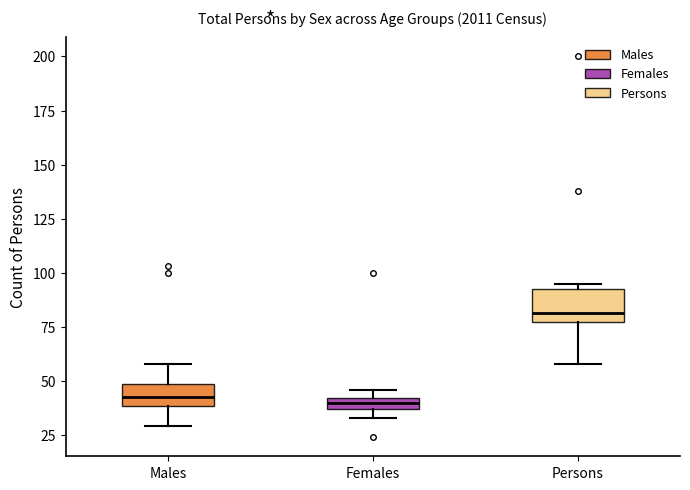

Comparing the boxes themselves (not the whiskers), which one is the tallest?

Persons